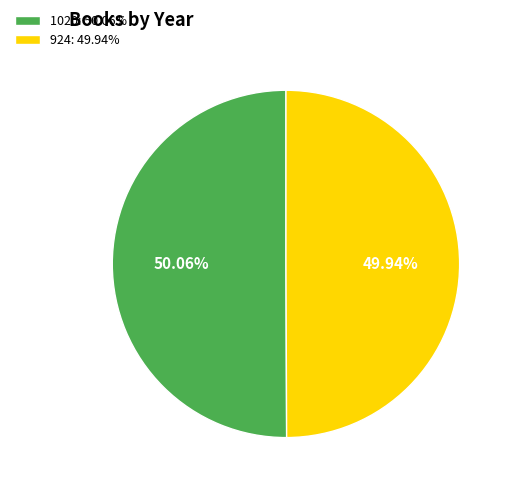

Is the sum of 1020: 50.06% and 924: 49.94% greater than half?

Yes